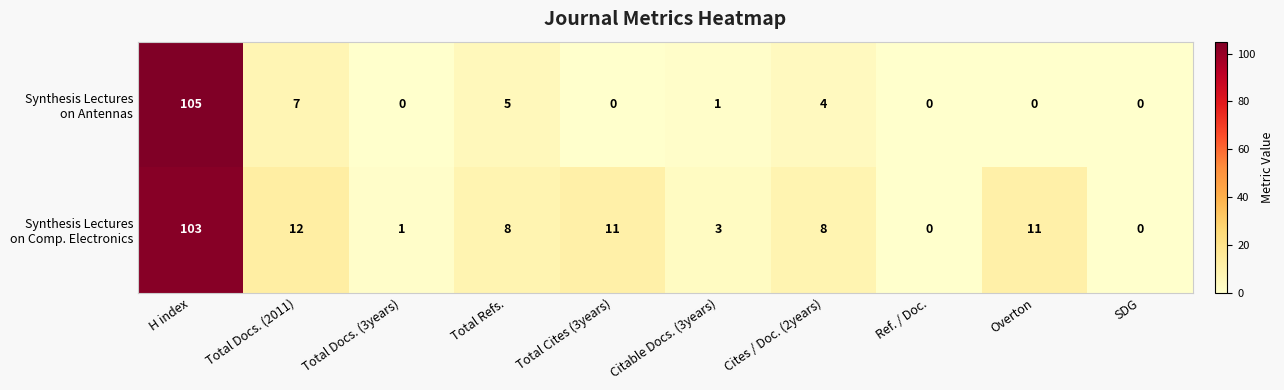

What is the difference between the highest and lowest values at Total Cites (3years)?

11